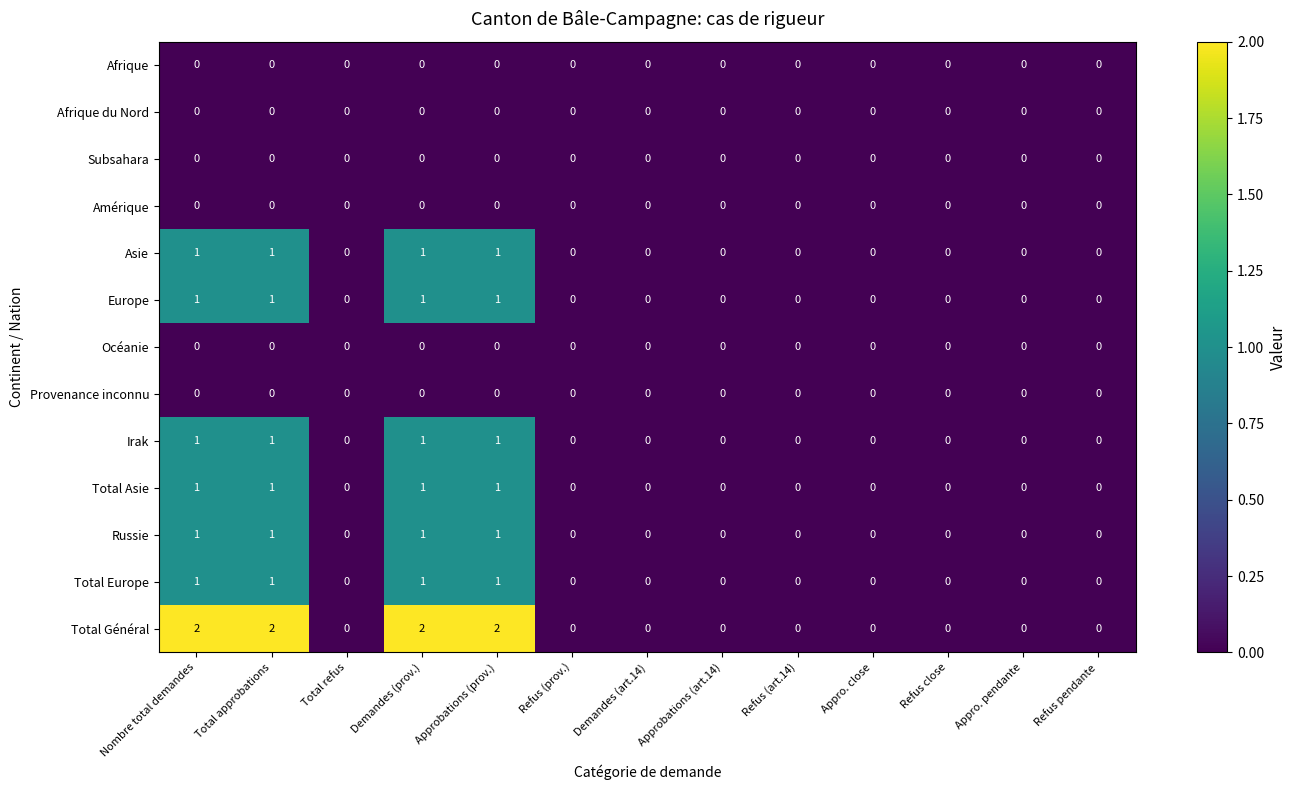

What is the sum of all Irak values?

4